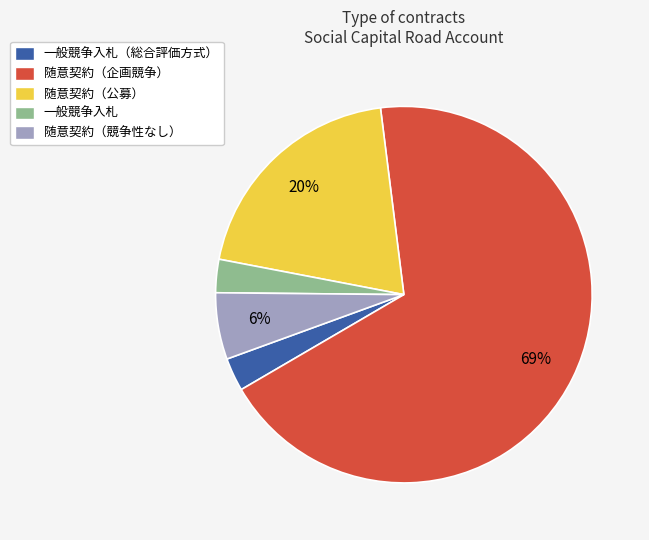

Is there a majority slice in this chart?

Yes